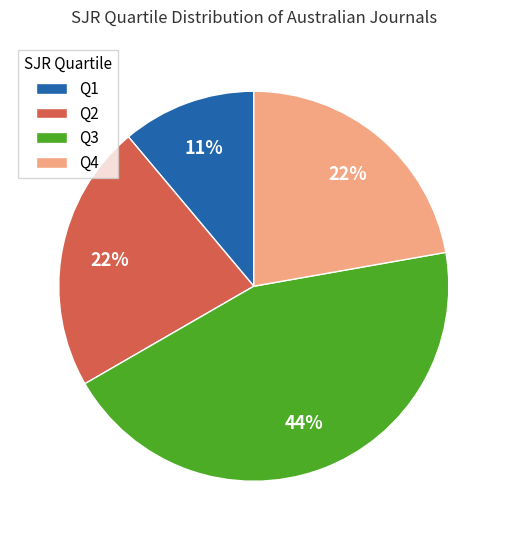

Is Q2 the majority of the pie?

No